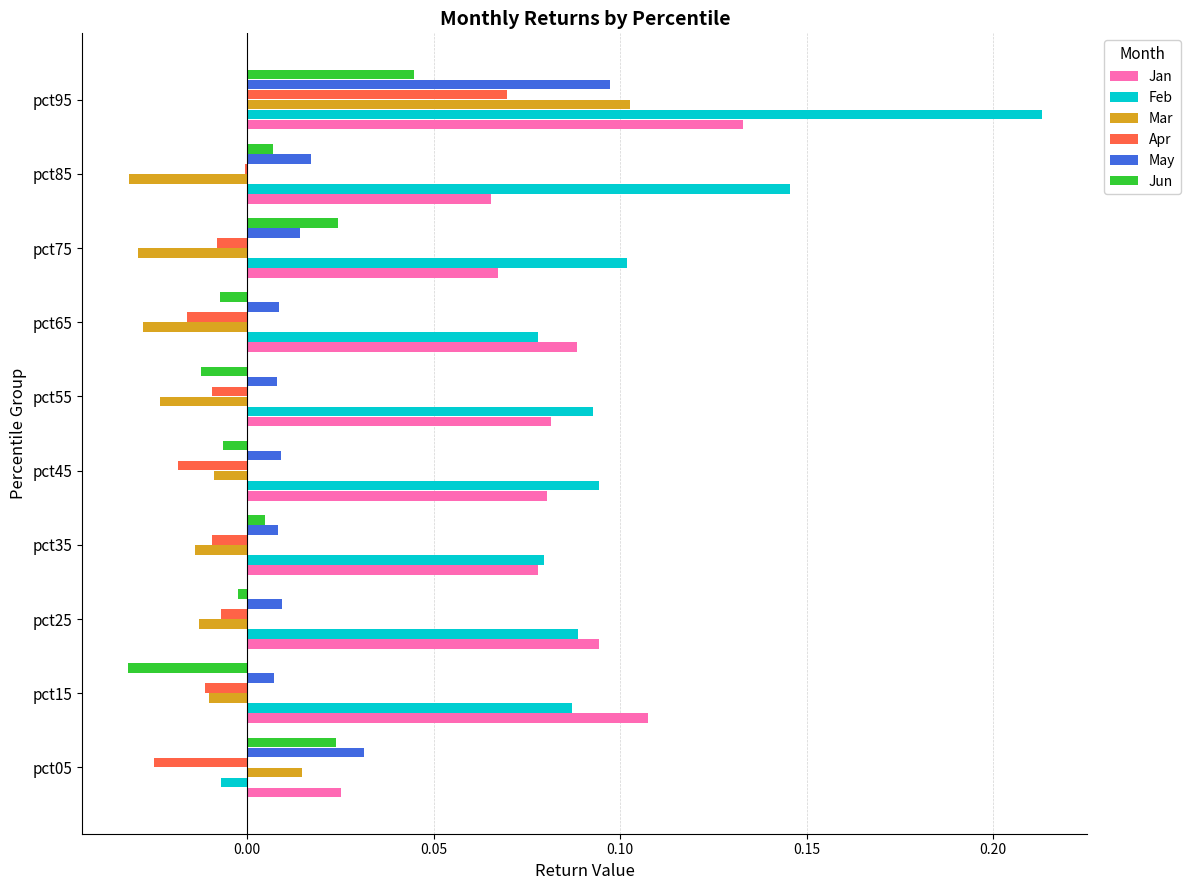

Is the value of Mar at pct85 greater than the value of May at pct25?

No